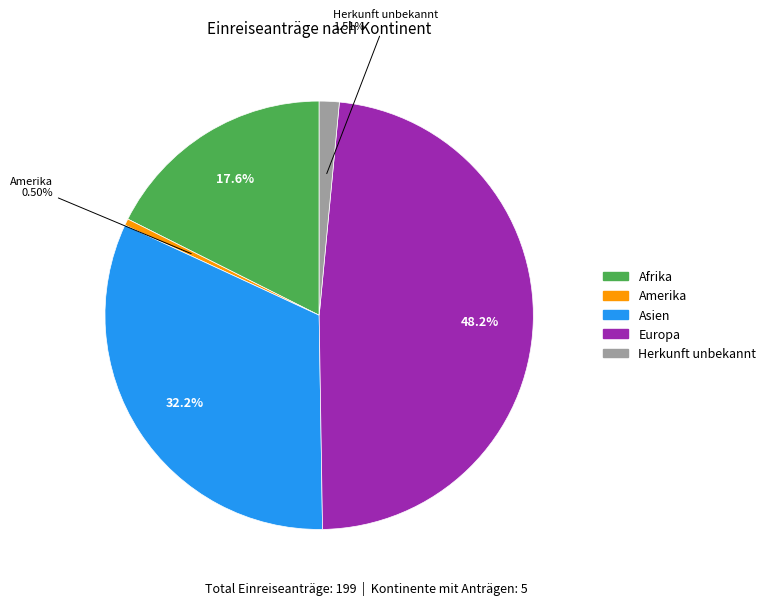

Is there a majority slice in this chart?

No